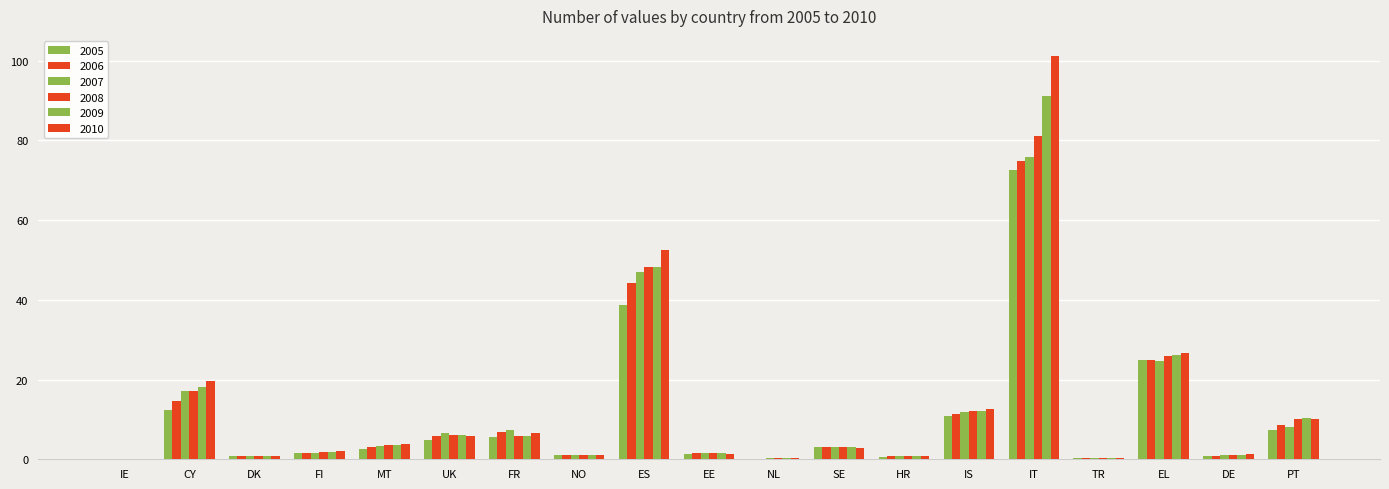

How many groups of bars are there?

19